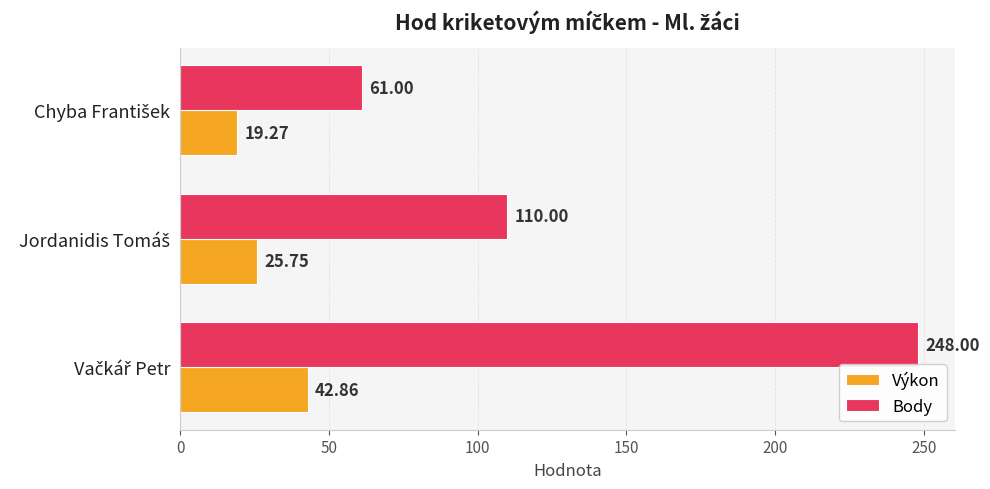

What is the difference between the maximum and minimum values in the Výkon series?

23.6